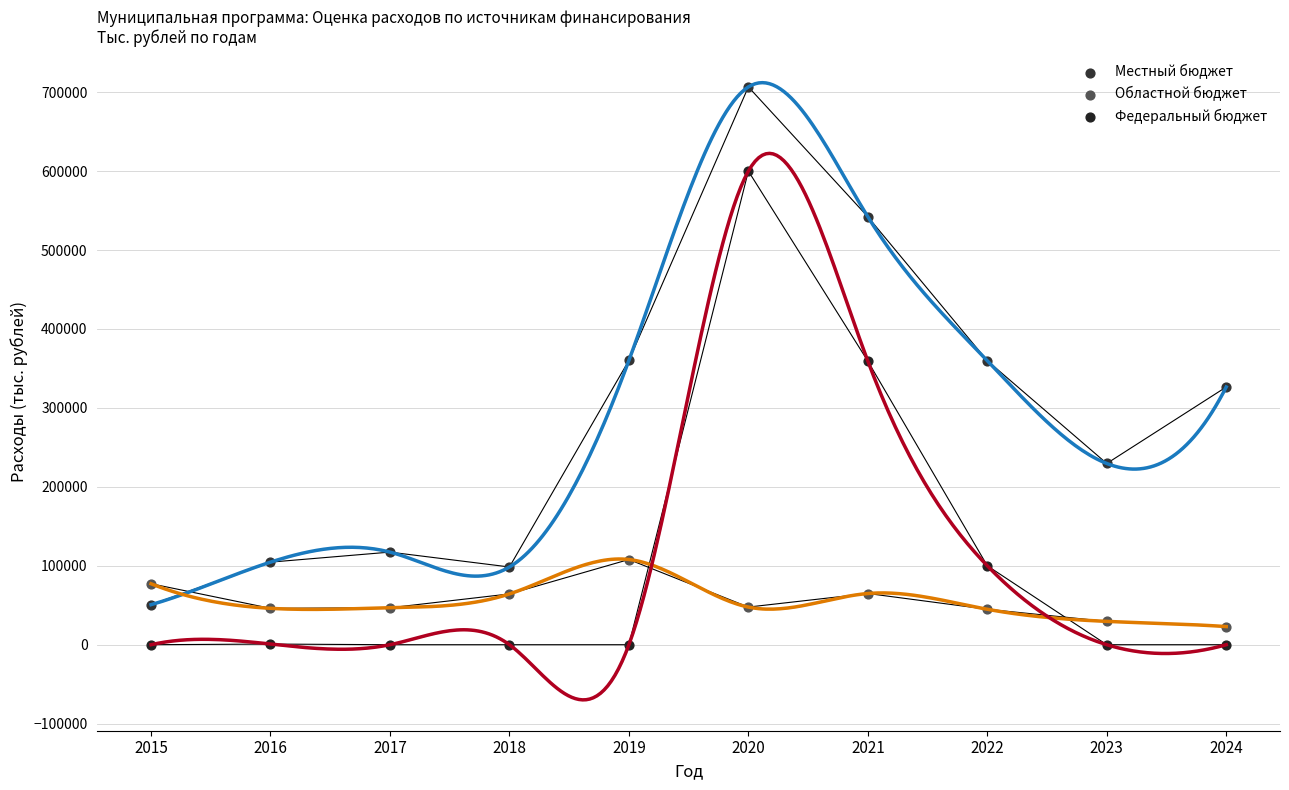

In the Федеральный бюджет series, what Y value is closest to 300000?

359290.0